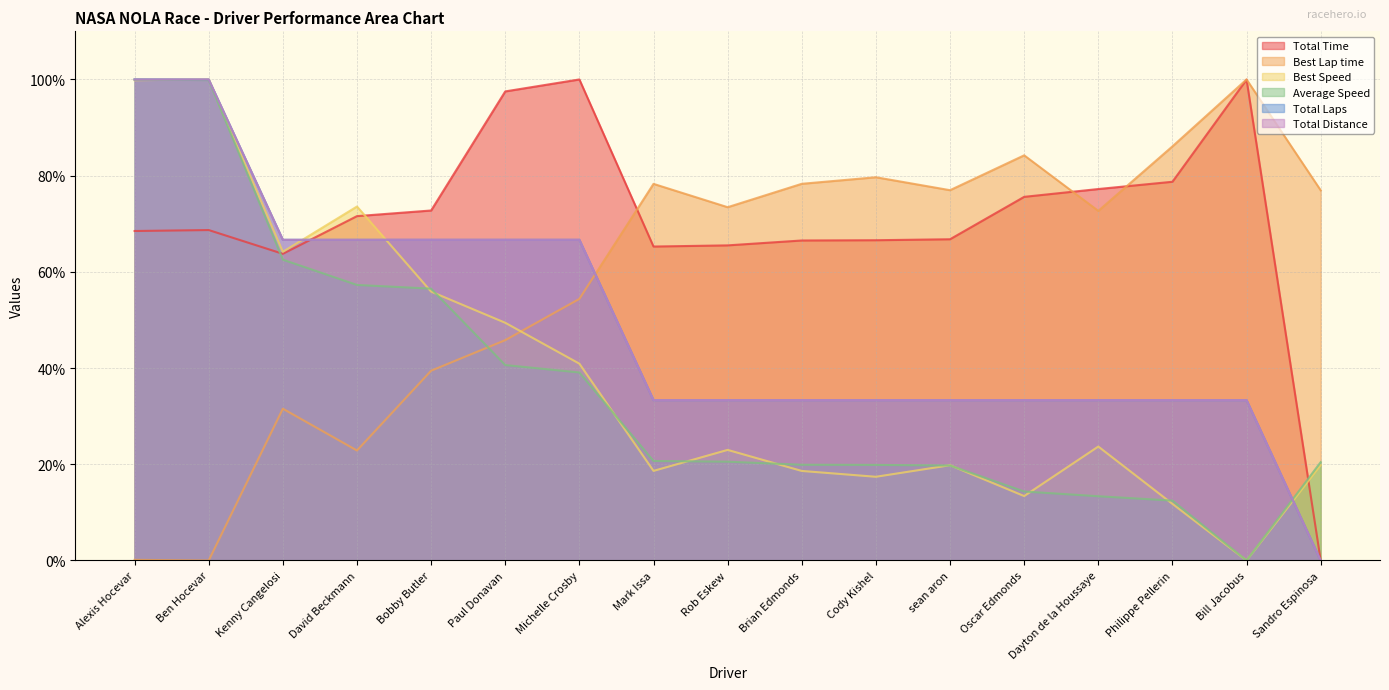

At how many categories does at least one series exceed 50?

17